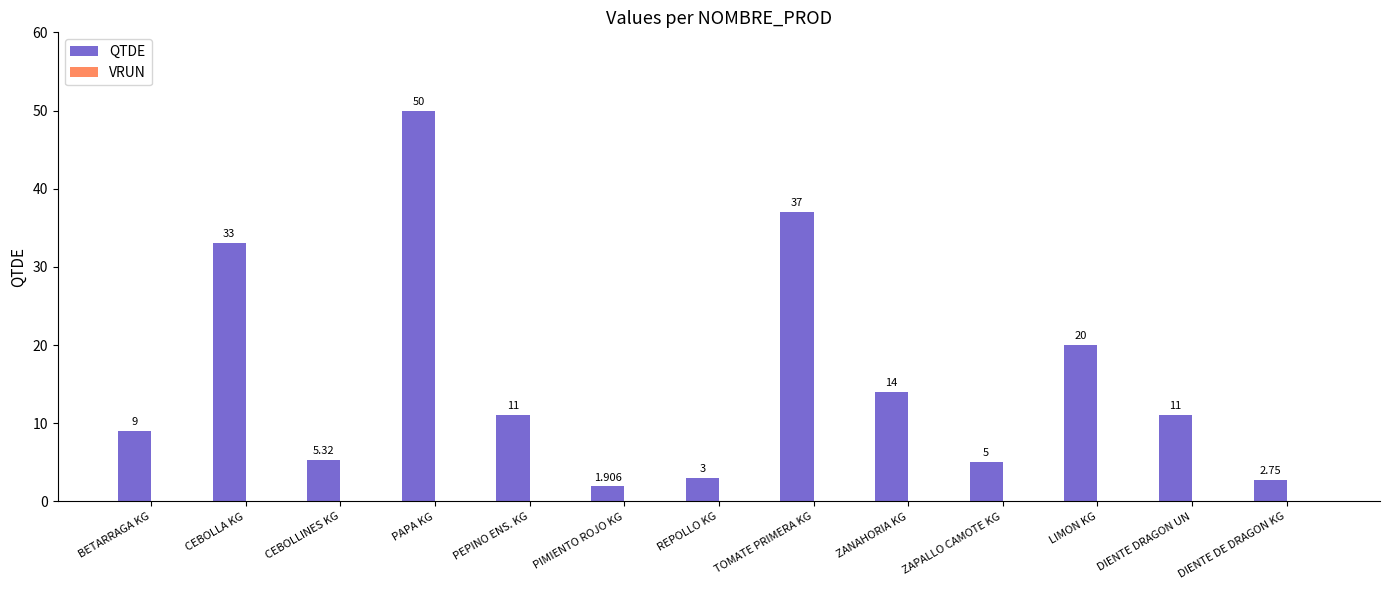

What is the label of the 2nd bar from the left?

CEBOLLA KG